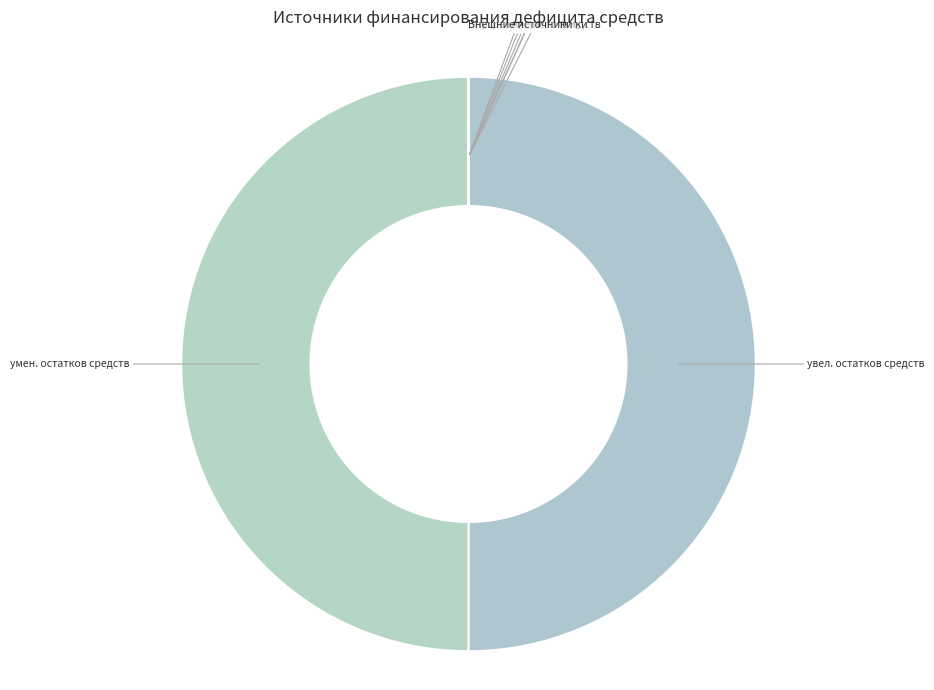

Is it true that увел. остатков средств is 65% of the pie?

False